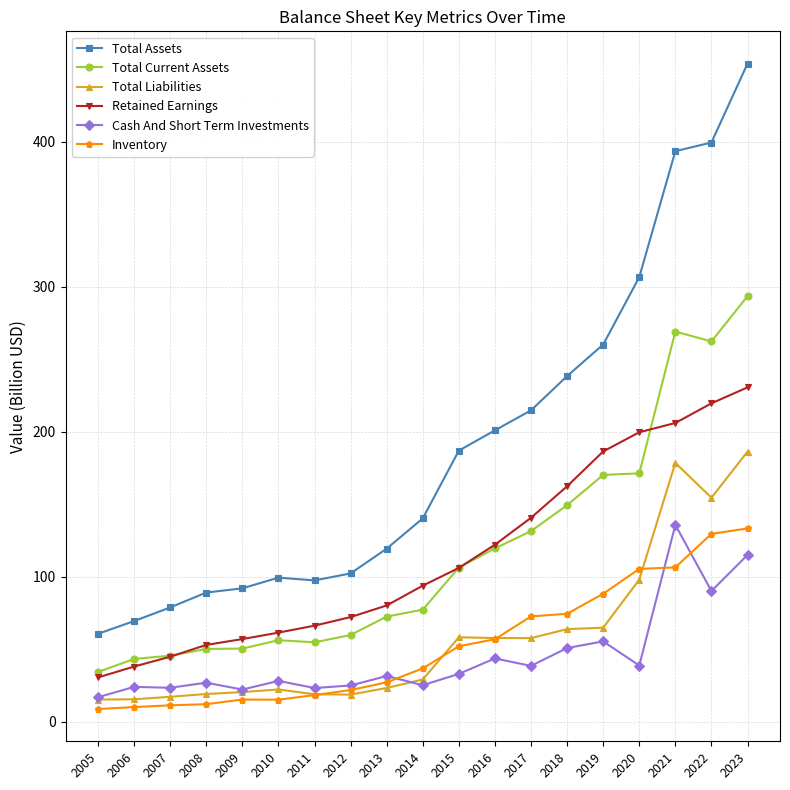

True or false: Total Assets and Total Current Assets intersect in this chart.

False